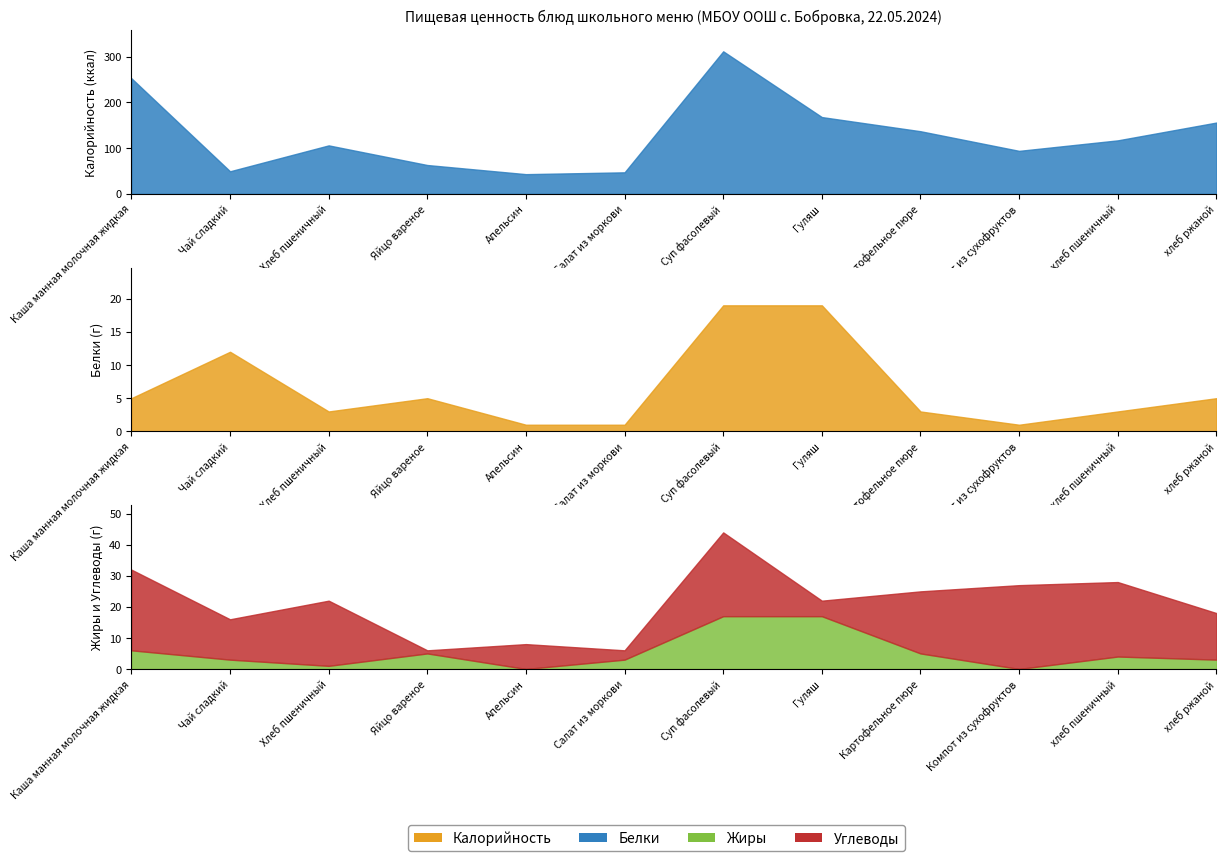

True or false: Жиры has a value of 4.4 at Салат из моркови.

False